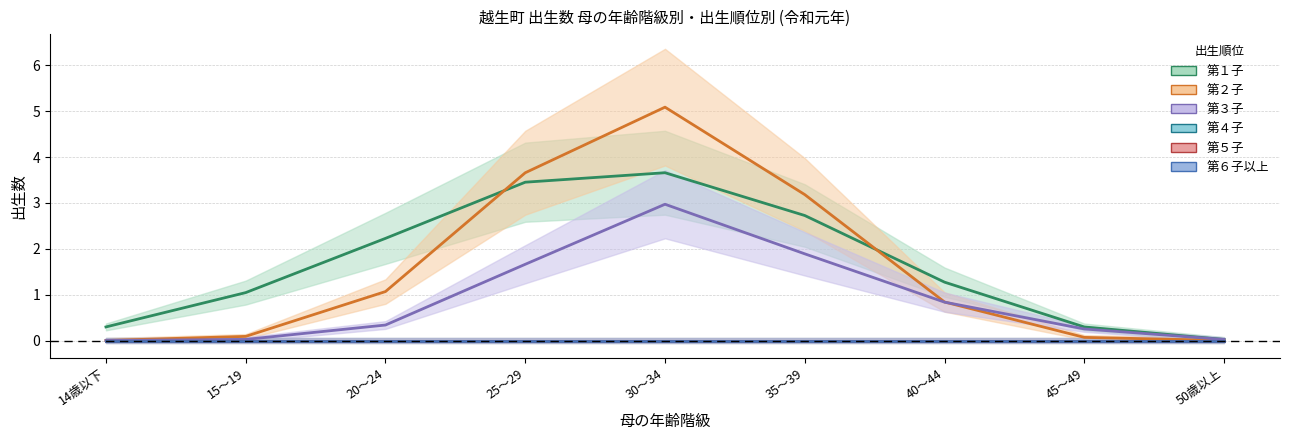

What is the difference between the maximum and minimum values in the 第２子 series?

5.1